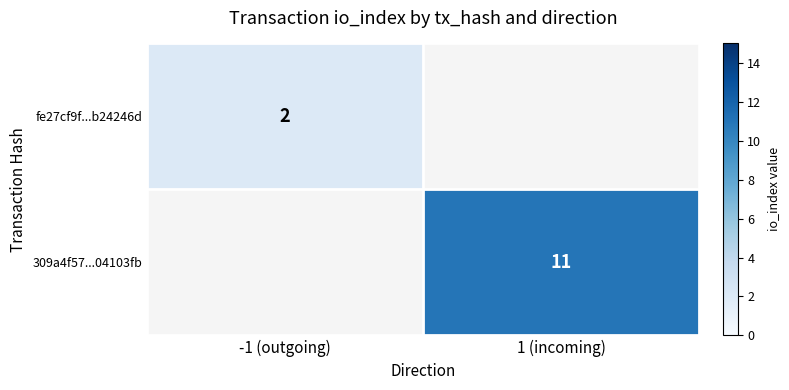

Count the number of categories in the chart.

2